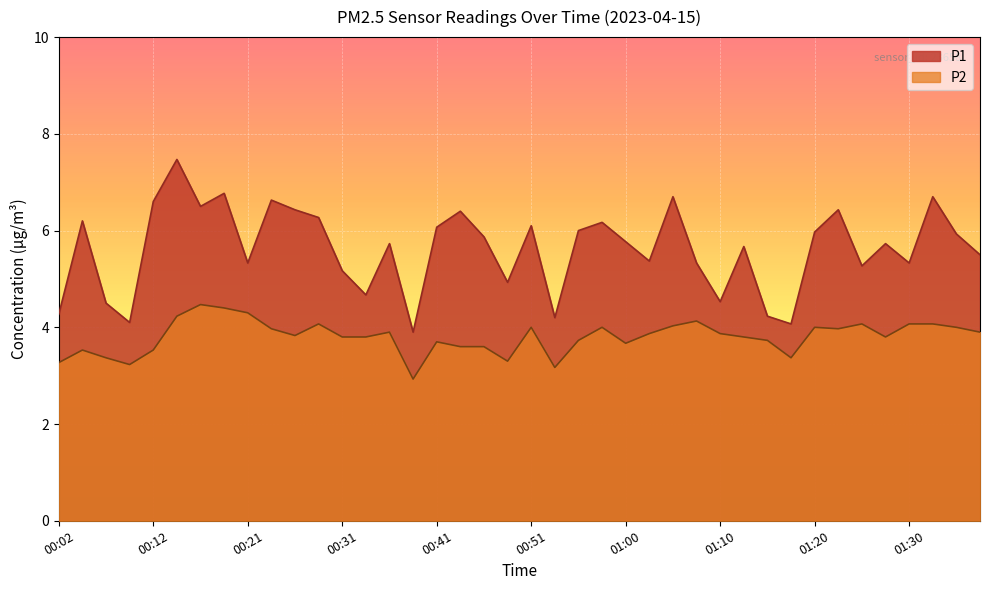

What is the greatest value displayed?

7.5